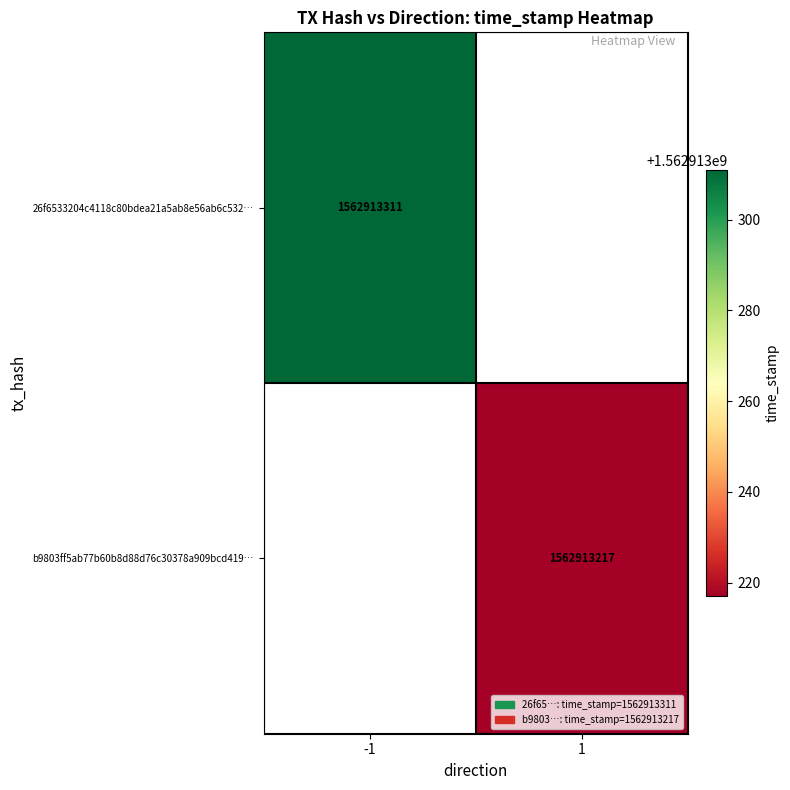

The value of 26f6533204c4118c80bdea21a5ab8e56ab6c532 at 1 is 2383287986. True or false?

False